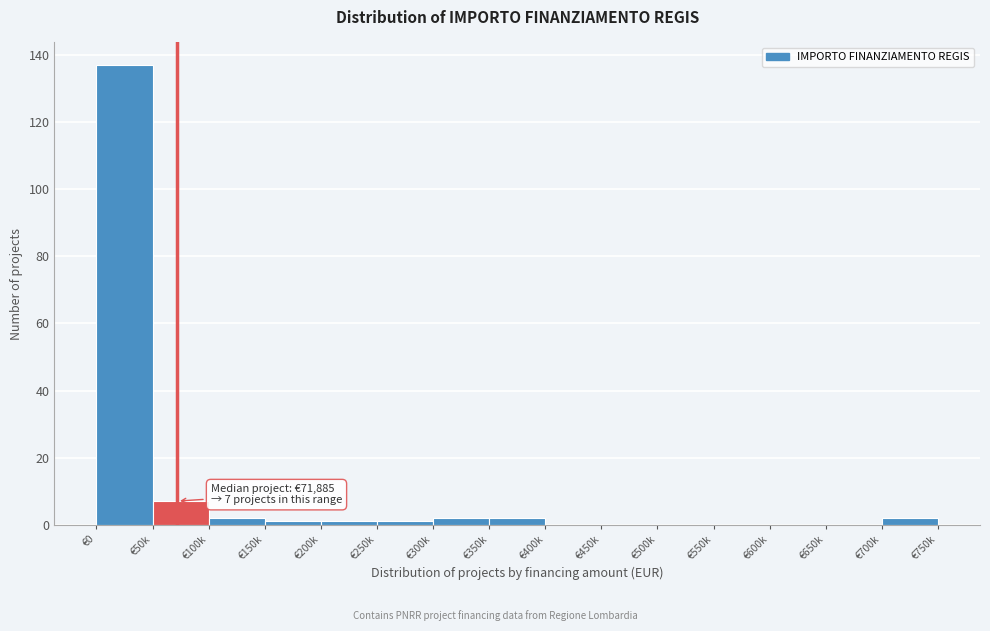

Reading right to left, list all the values displayed in this chart.

€700k=2	€650k=0	€600k=0	€550k=0	€500k=0	€450k=0	€400k=0	€350k=2	€300k=2	€250k=1	€200k=1	€150k=1	€100k=2	€50k=7	€0=137